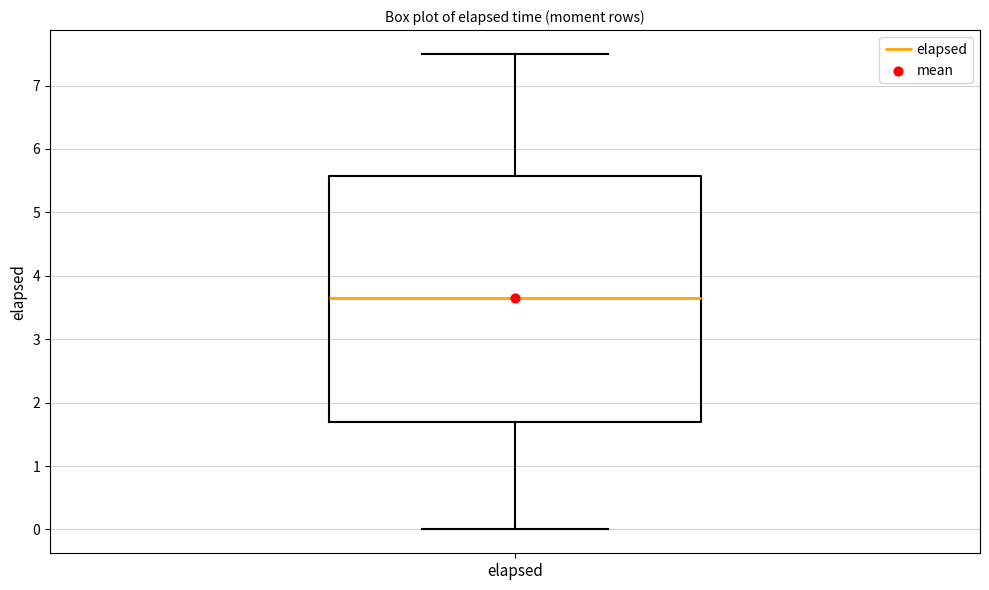

Read this box plot against the y-axis: the position of the median line, the range covered by the box, and the ends of both whiskers. The values are not printed on the chart, so give them approximately, as read against the axis.

median 3.7, box 1.7 to 5.6, whiskers 0.0 to 7.5